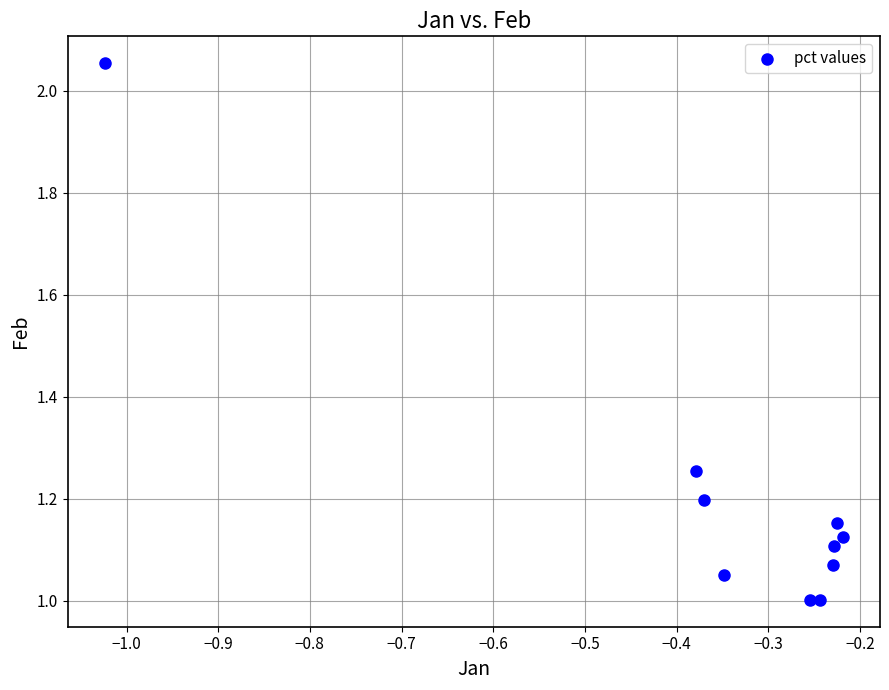

What is the average X value?

-0.4